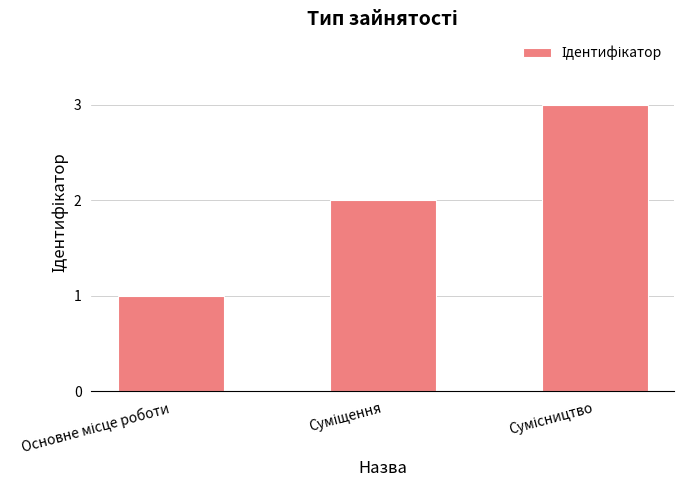

What is the greatest value displayed?

3